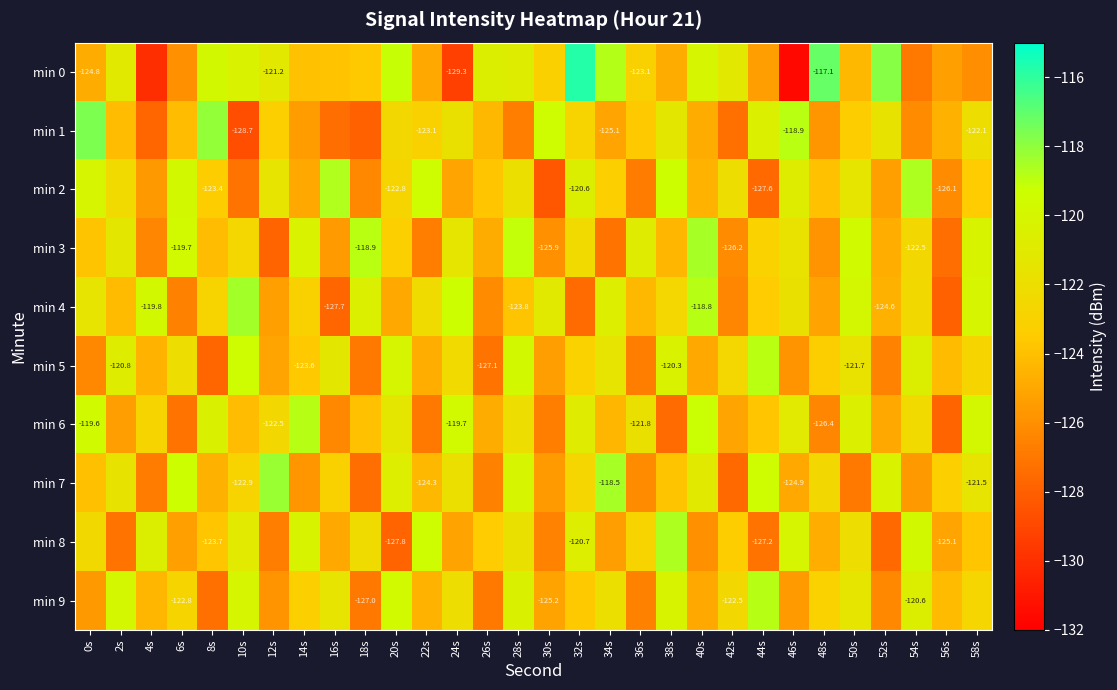

True or false: min 4 has a value of -122.6 at 38s.

True